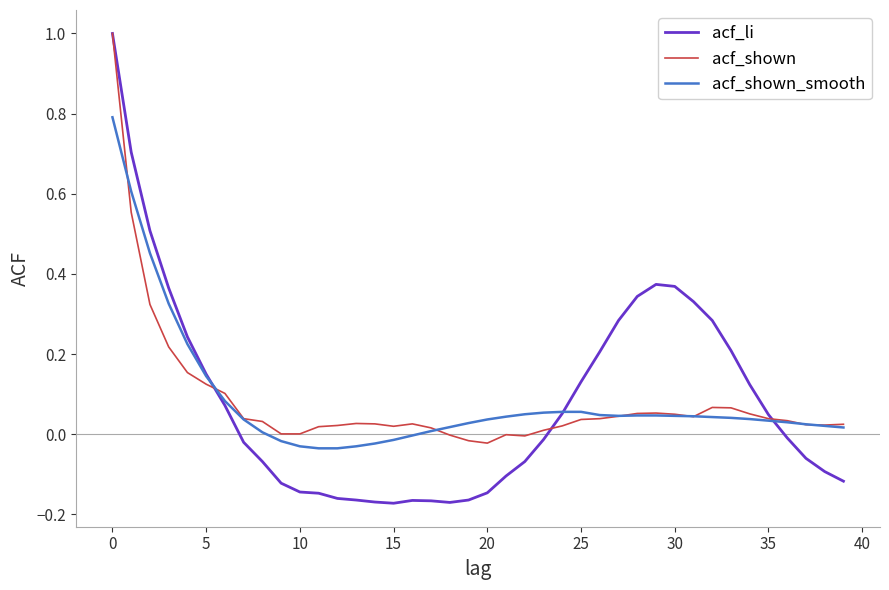

What is the maximum value shown in the chart?

1.0